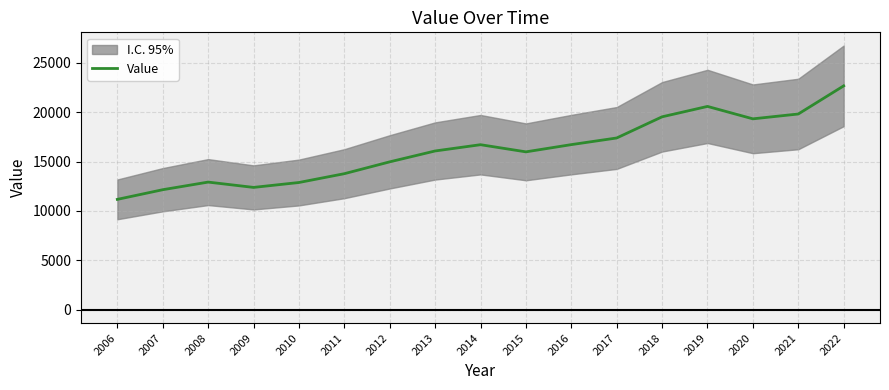

How many interior local valleys (lower than both neighbors) does the data have?

3